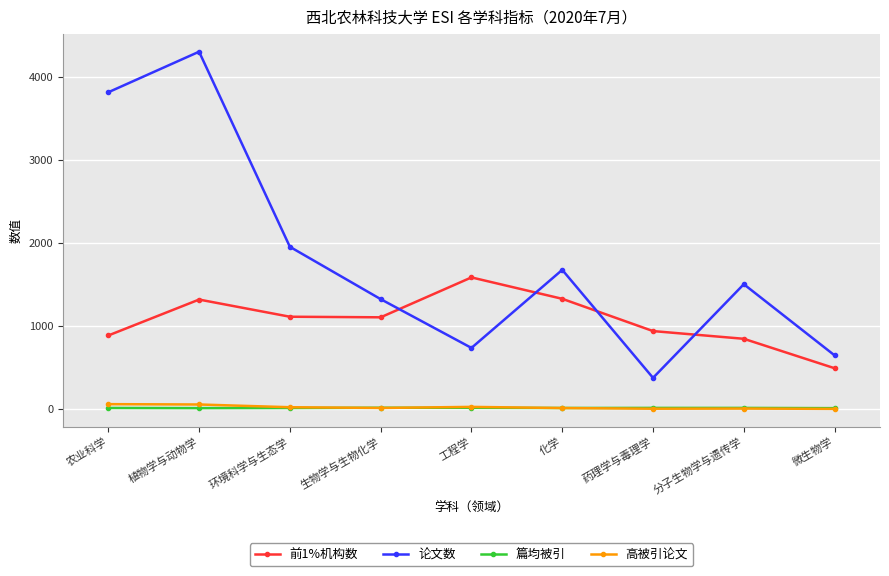

In 论文数, how many points are lower than both neighbors (excluding endpoints)?

2